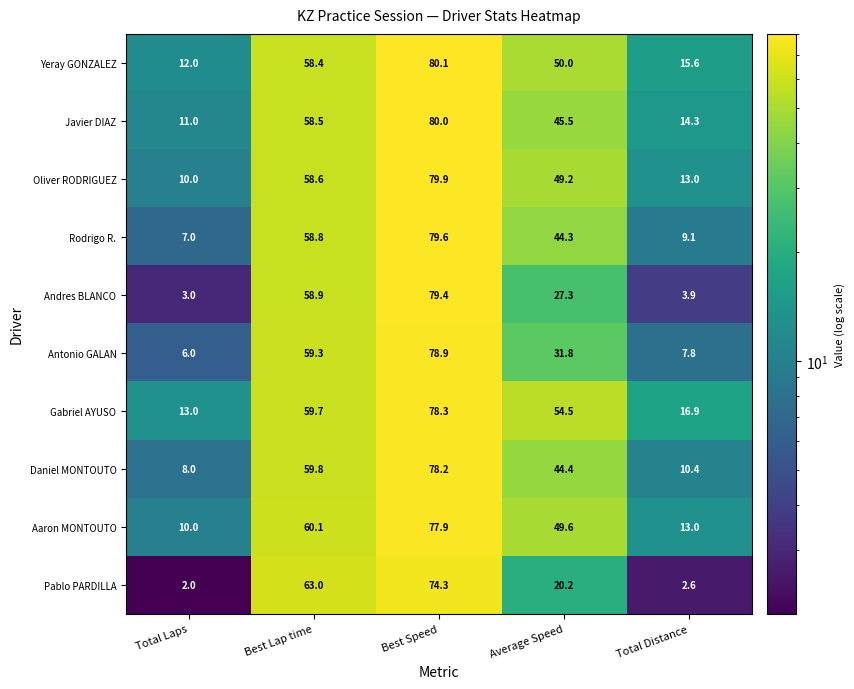

Which series has the widest spread of values?

Andres BLANCO